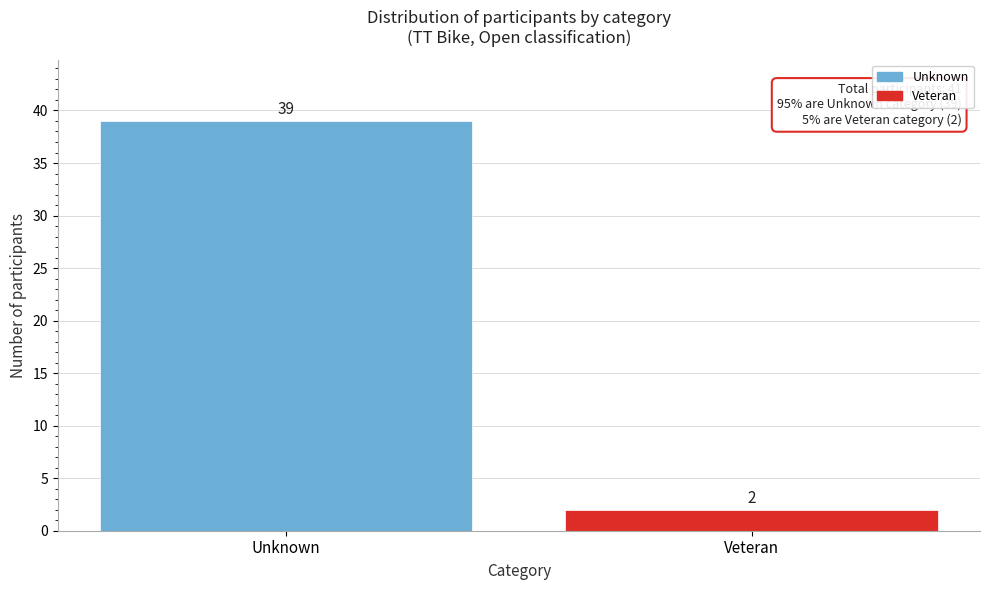

Reading right to left, extract all data points from this chart.

2	39